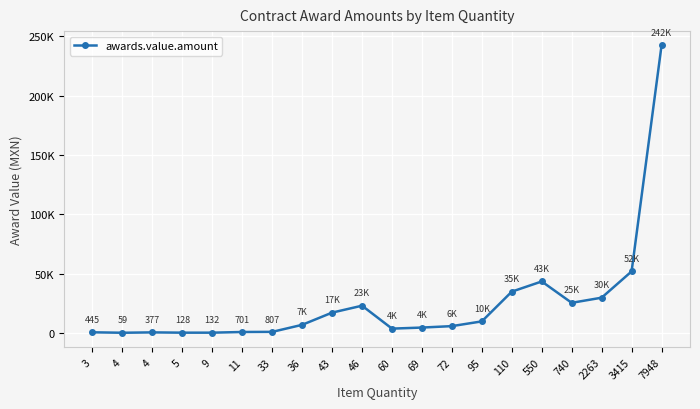

Is this an area chart (filled region under the line)?

No